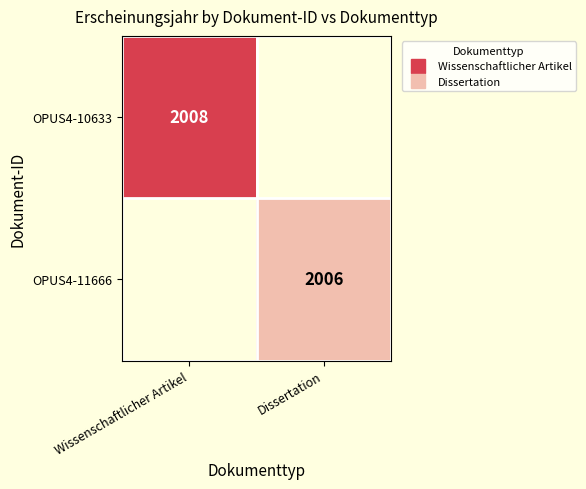

How many positive values does the OPUS4-10633 series have?

1